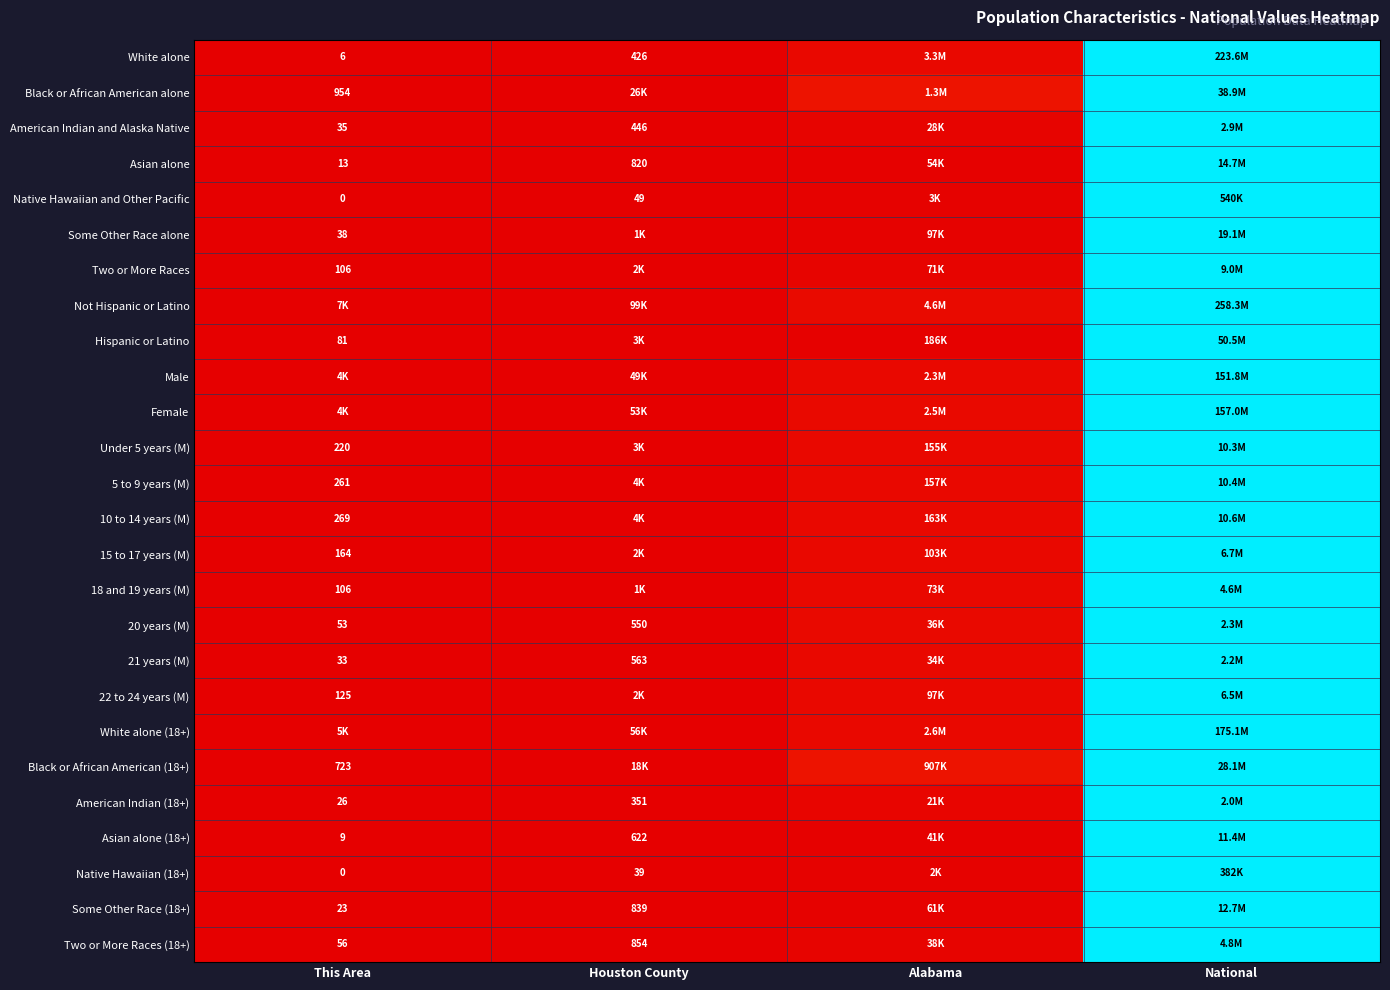

True or false: Male has a value of 0.5 at This Area.

False